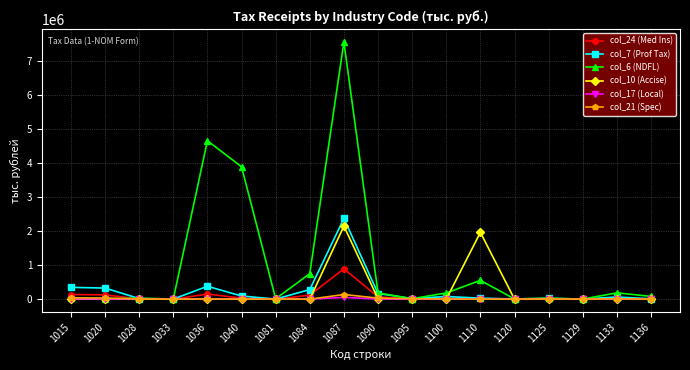

True or false: col_7 (Prof Tax) has more than 2 points higher than both neighbors.

True